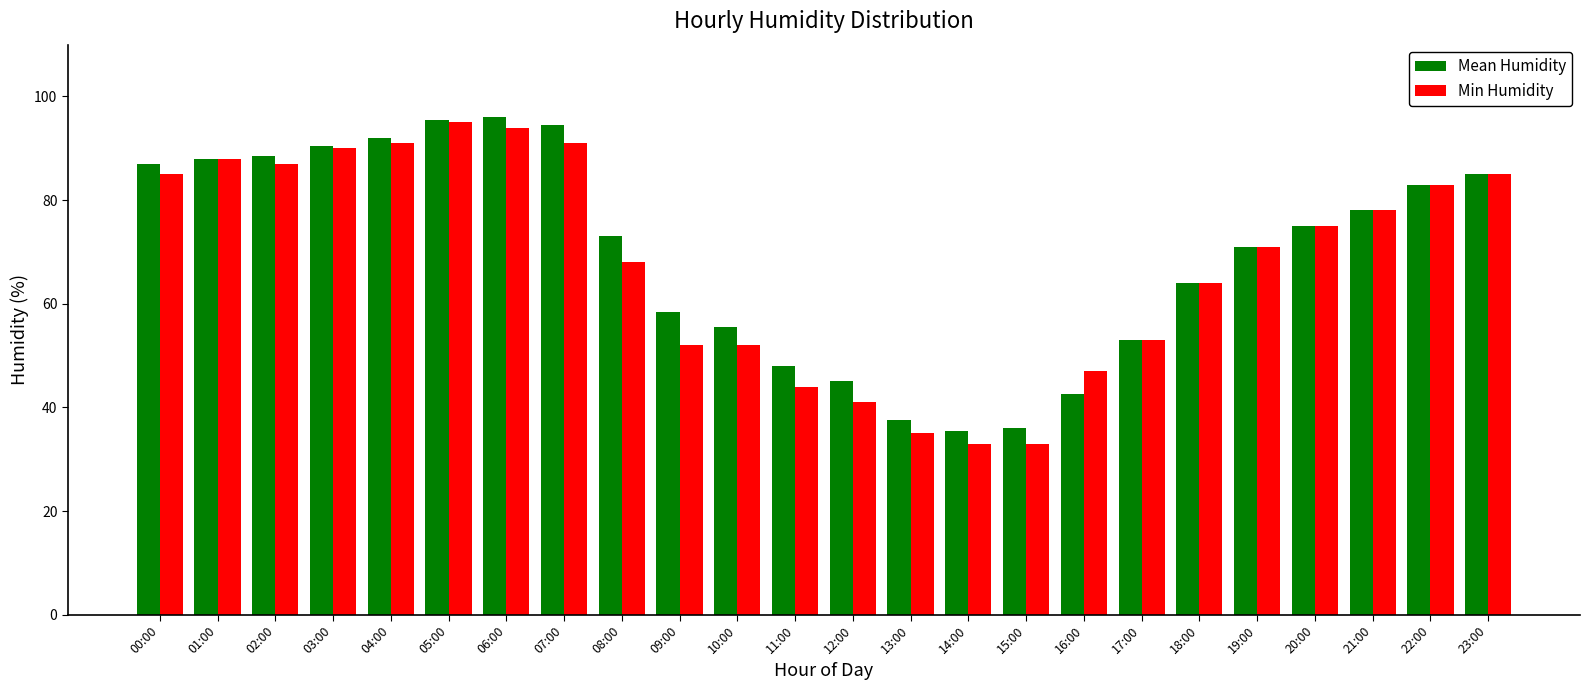

At how many categories does at least one series exceed 40?

21